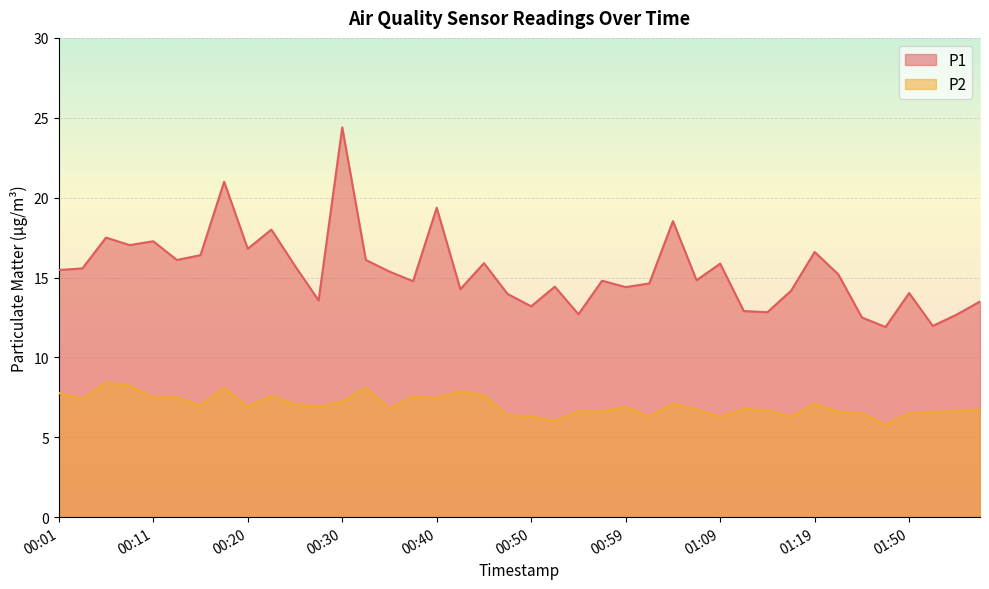

Count the number of categories in the chart.

40